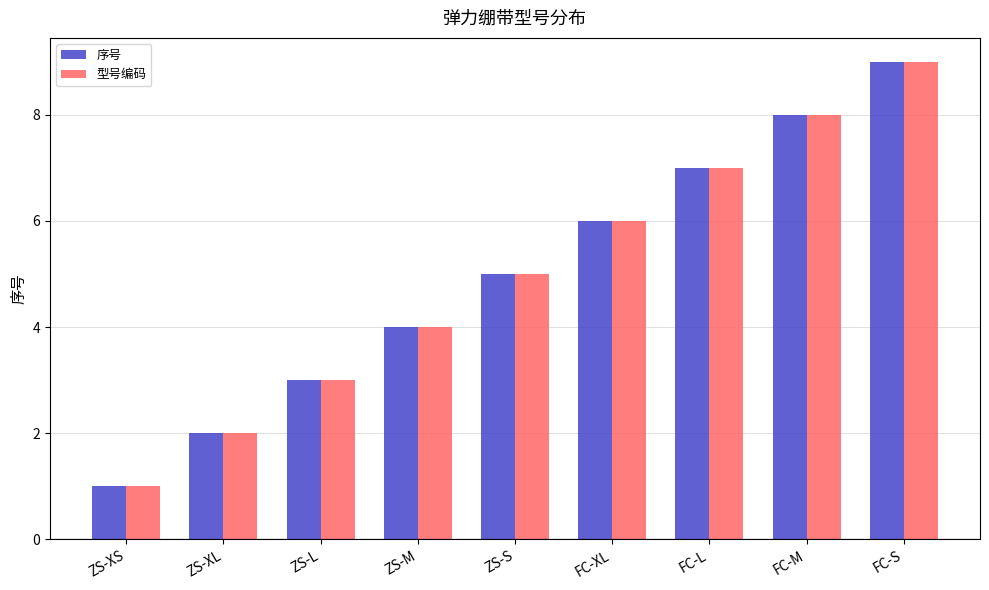

Which label corresponds to the smallest value in the chart?

ZS-XS